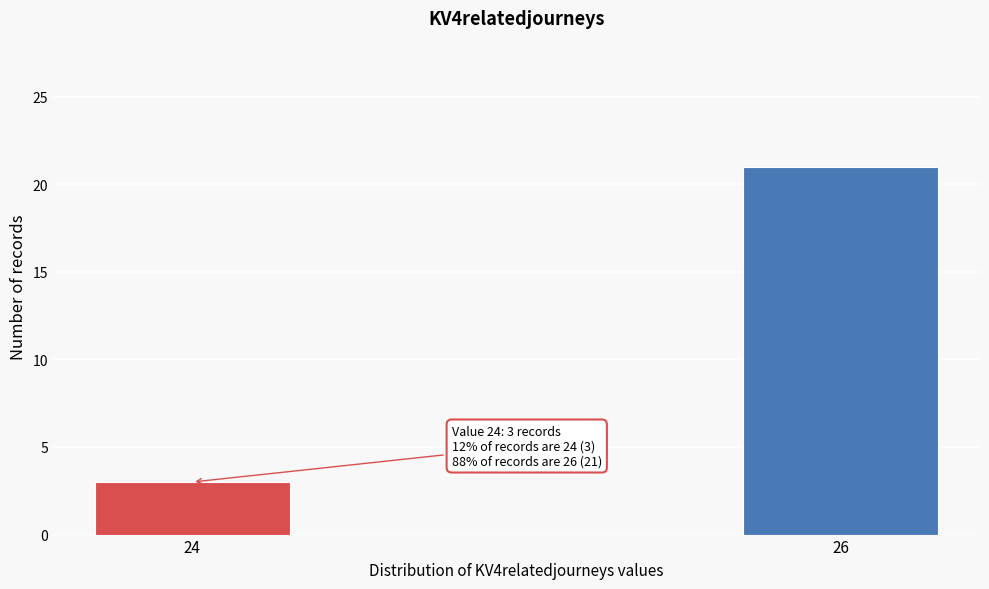

Reading right to left, transcribe all the data shown in this chart.

26=21	24=3